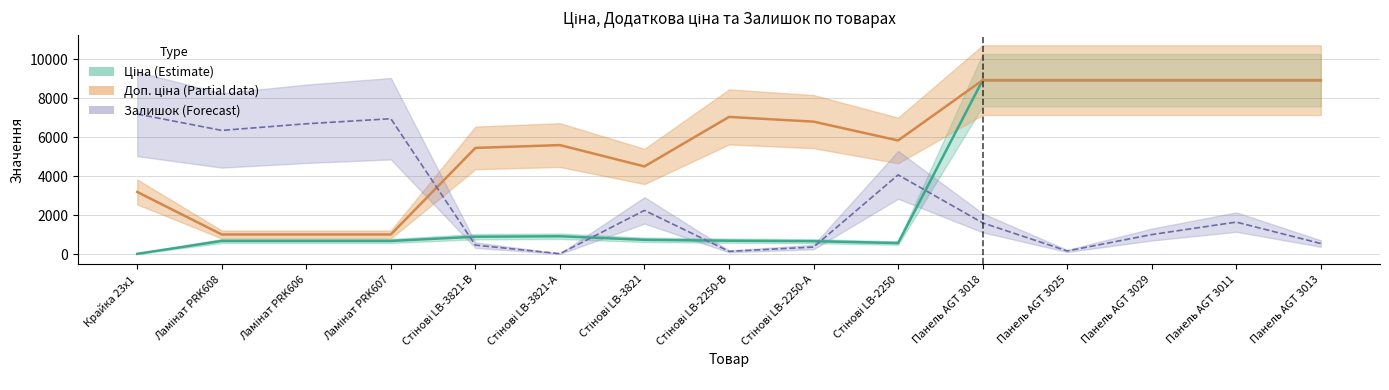

Where do Залишок and Доп. ціна first cross each other?

Ламінат PRK607 and Стінові LB-3821-В